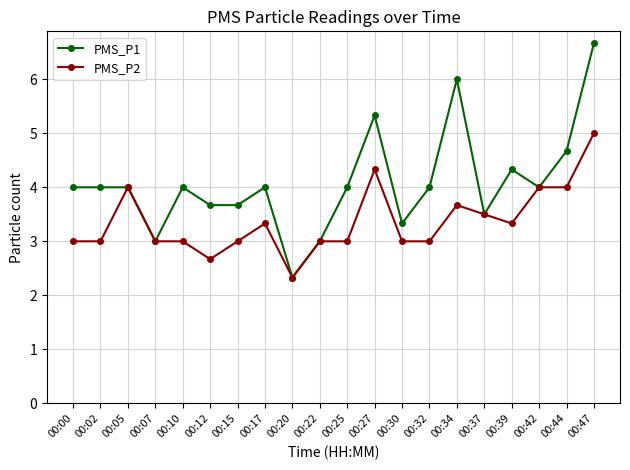

Is the value of PMS_P1 at 00:44 greater than the value of PMS_P2 at 00:25?

Yes